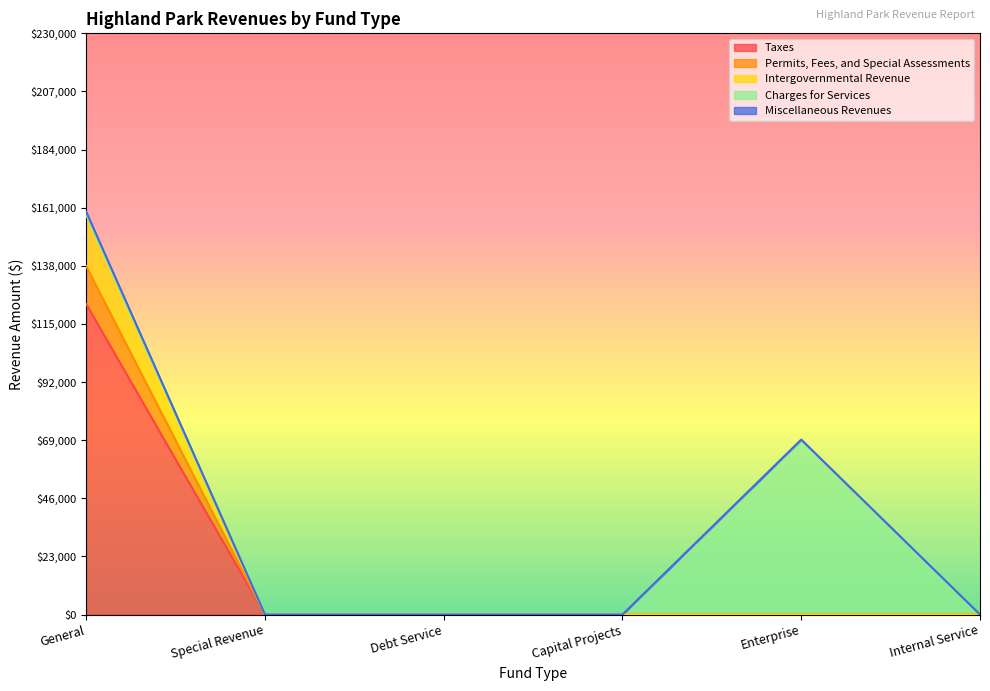

Between Internal Service and Enterprise, which is larger?

Internal Service